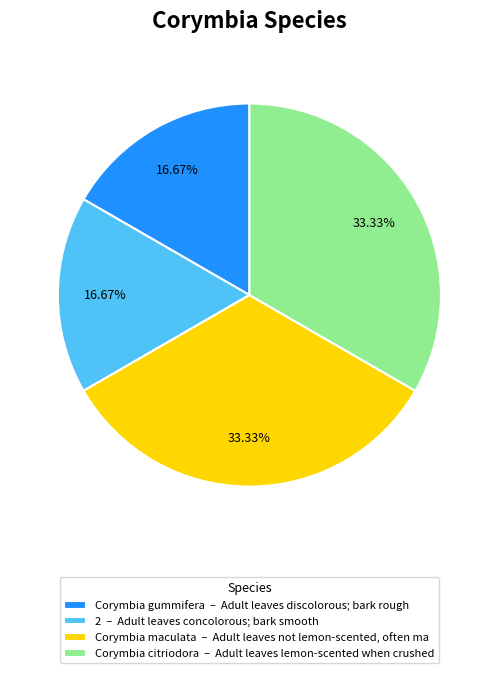

Is Corymbia citriodora – Adult leaves lemon-scented when crushed the majority of the pie?

No